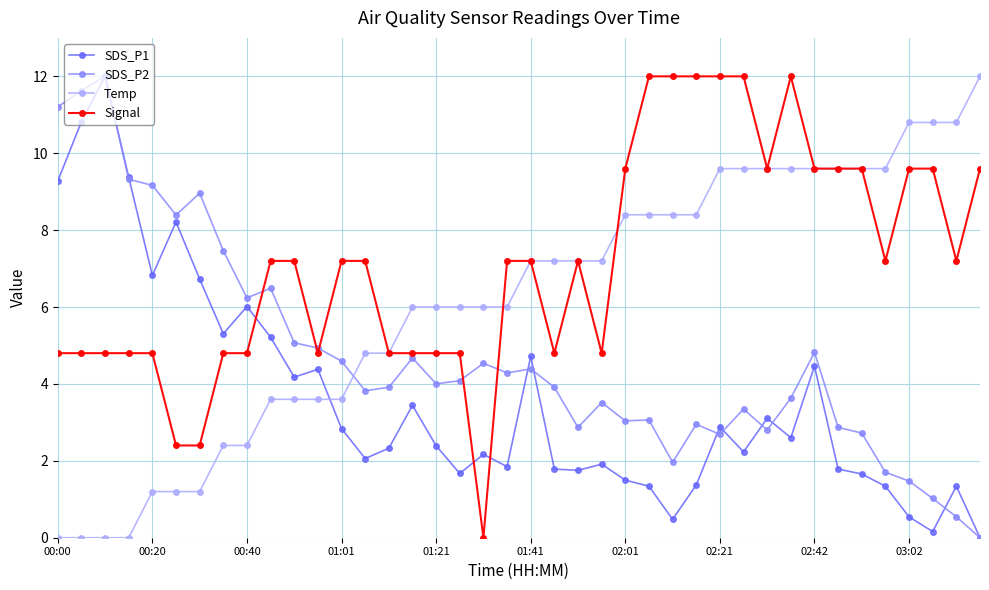

True or false: Signal and Temp cross at least once.

True